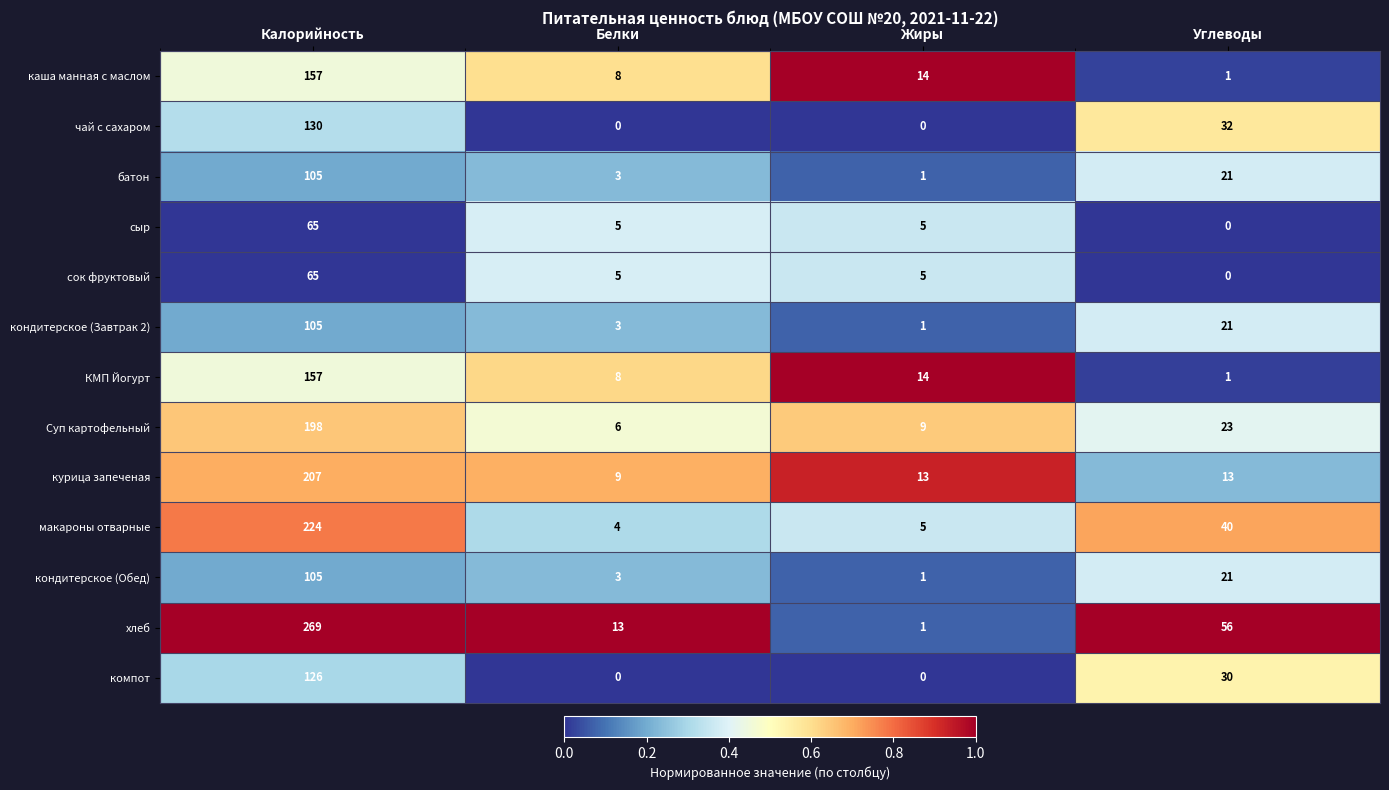

Which series has the widest spread of values?

хлеб